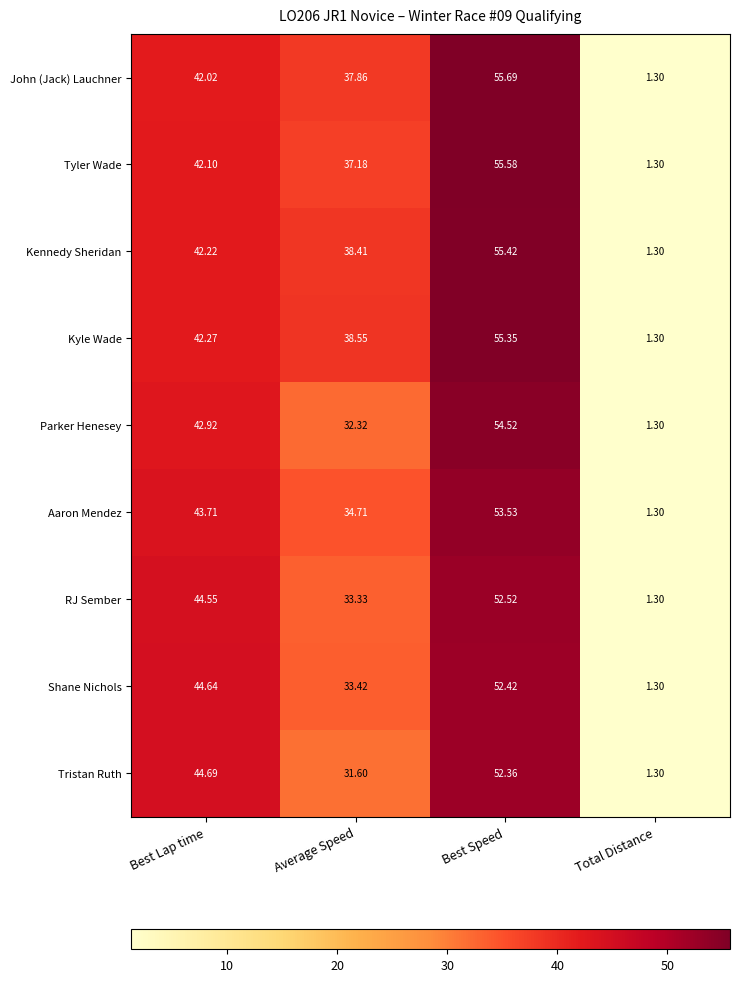

Rank the series at Best Lap time from highest to lowest value.

Tristan Ruth, Shane Nichols, RJ Sember, Aaron Mendez, Parker Henesey, Kyle Wade, Kennedy Sheridan, Tyler Wade, John (Jack) Lauchner